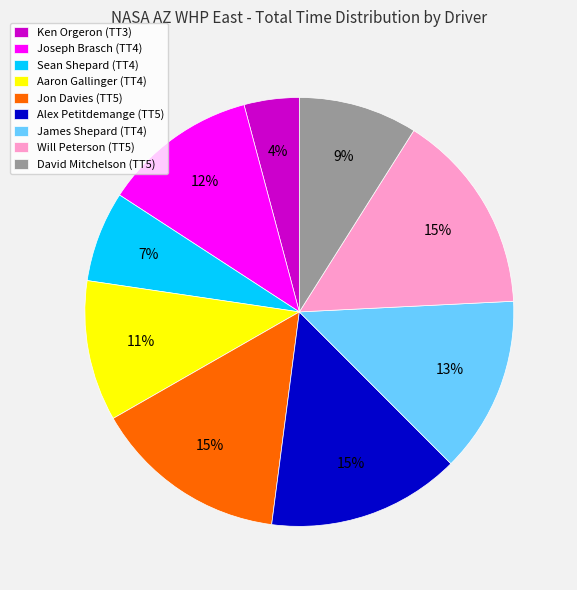

Which category has the smallest portion of the pie?

Ken Orgeron (TT3)